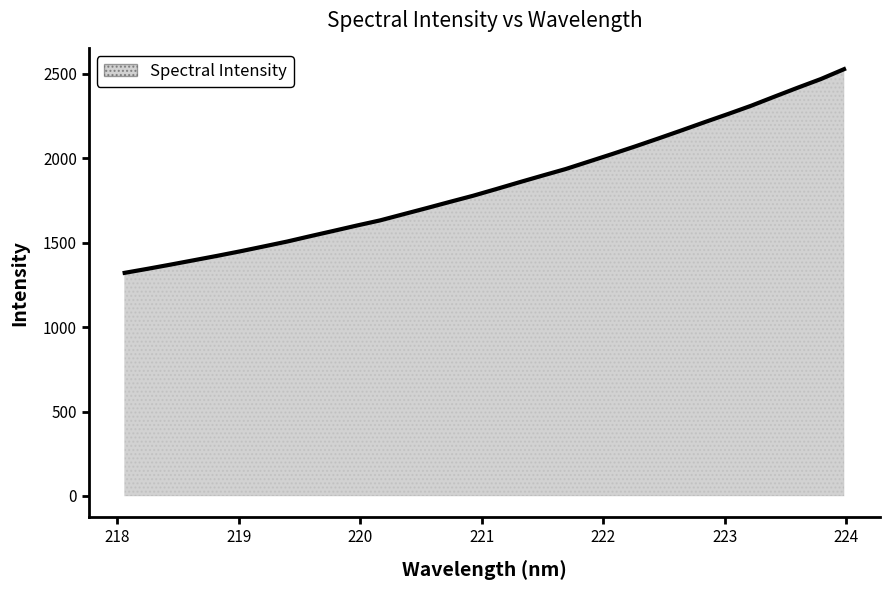

What is the minimum value shown in the chart?

1321.1